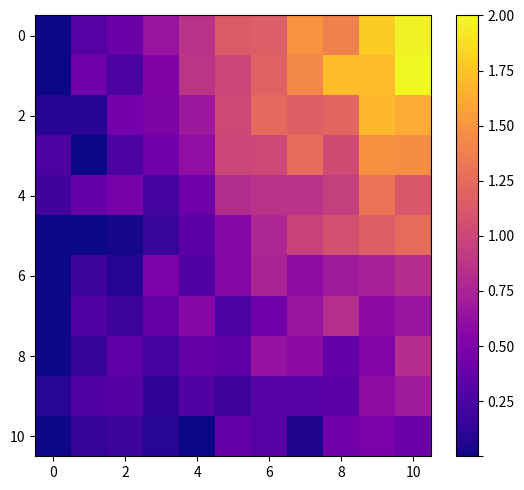

Count the number of data series in this chart.

11